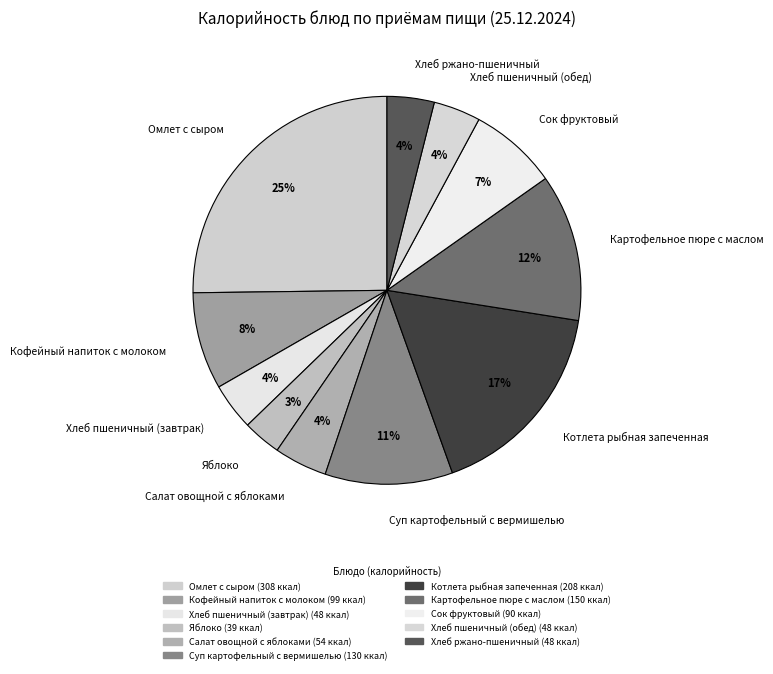

True or false: Кофейный напиток с молоком accounts for 8% of the total.

True